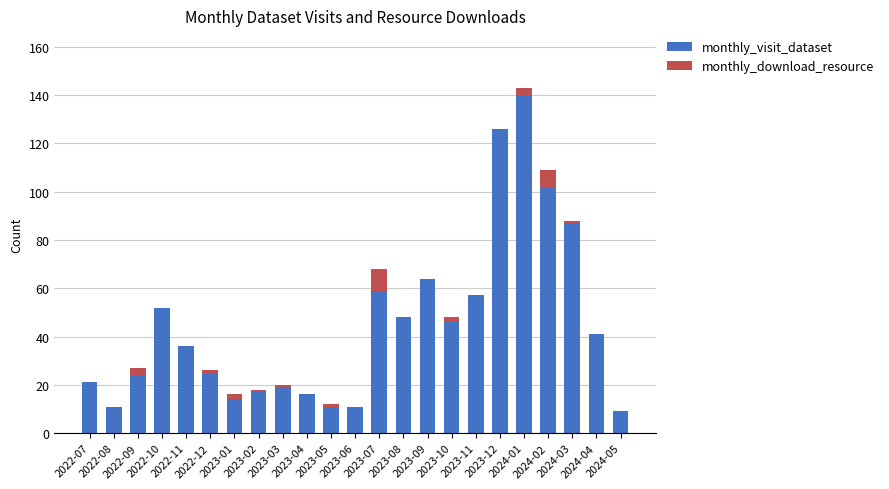

What is the sum of the monthly_visit_dataset values at 2023-07 and 2023-05?

70